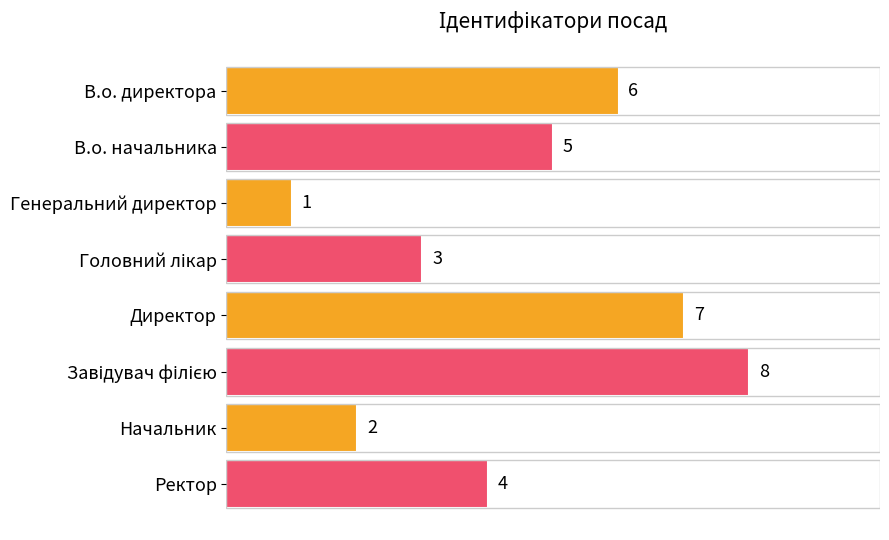

What is the minimum value shown in the chart?

1